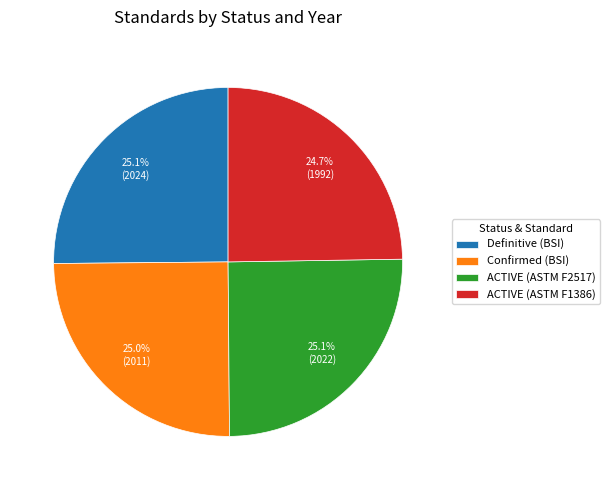

What percentage is NOT represented by Confirmed (BSI)?

75.0%